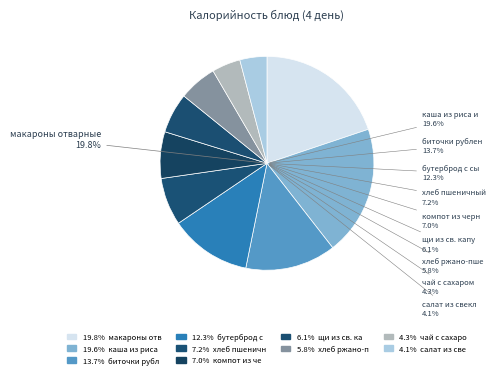

Which slice is the smallest?

салат из свеклы